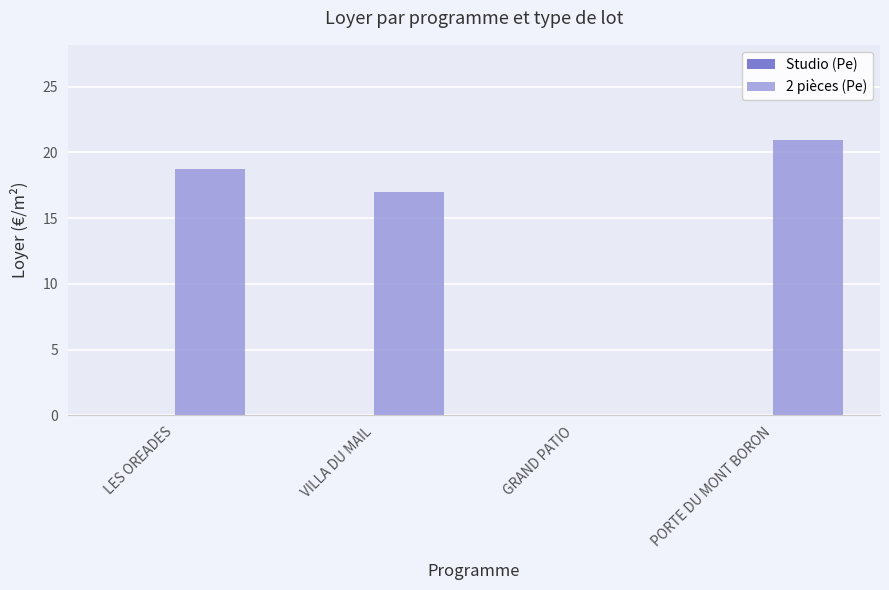

The value at LES OREADES is 18.7. True or false?

True